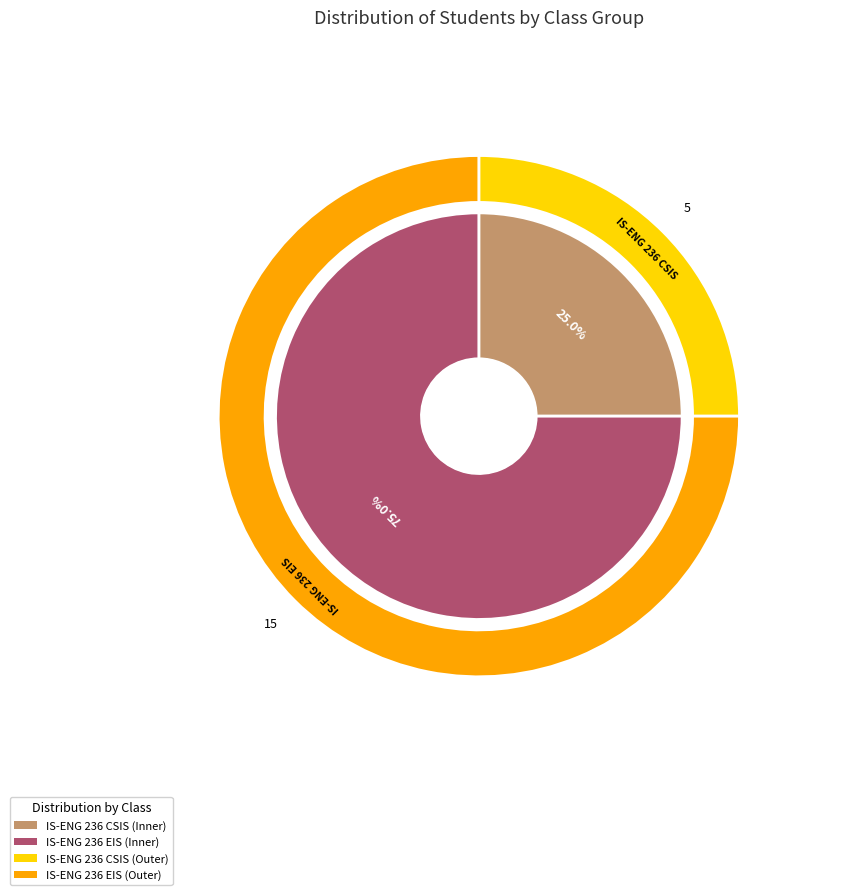

What is the change in value from IS-ENG 236 CSIS to IS-ENG 236 EIS?

+10